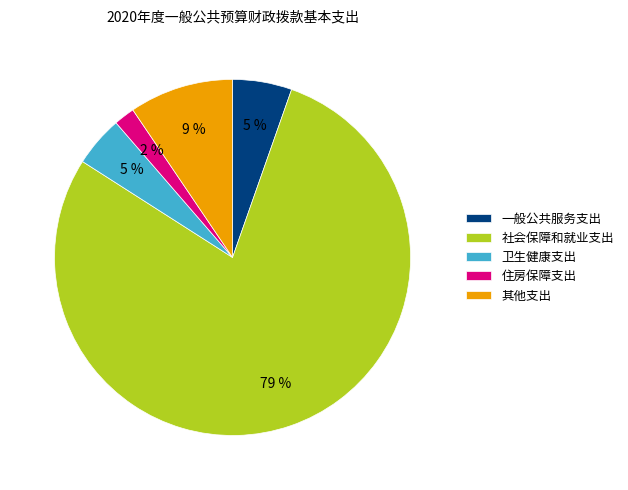

What is the largest slice in the pie chart?

社会保障和就业支出